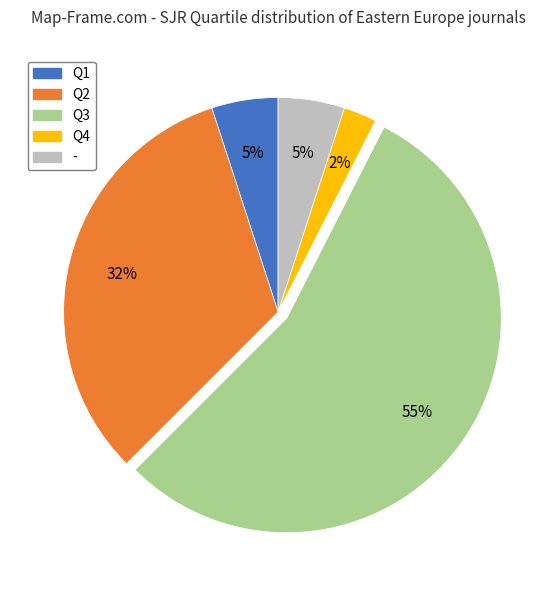

To the nearest percent, what is the combined percentage of Q2 and Q1?

38%